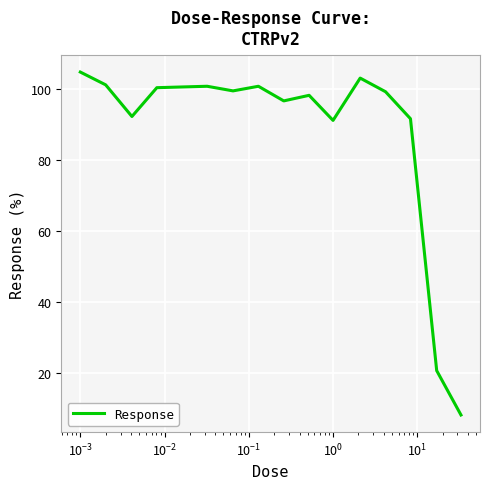

What is the greatest value displayed?

104.8